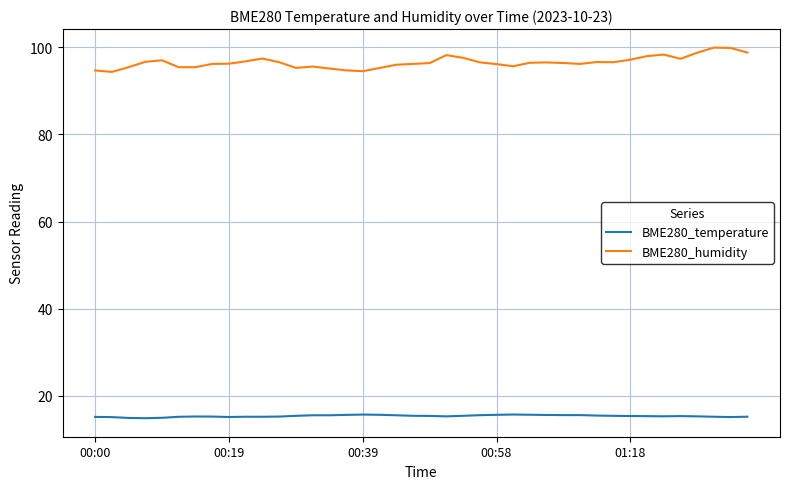

Rank the series by their average value, from lowest to highest.

BME280_temperature, BME280_humidity